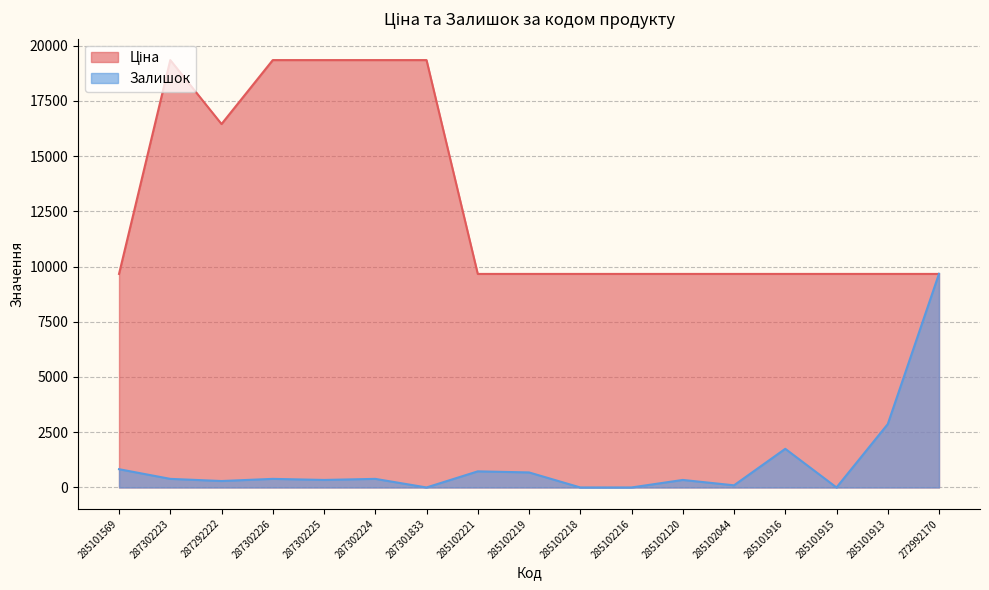

The Ціна series shows 14157.7 at 285102216. True or false?

False